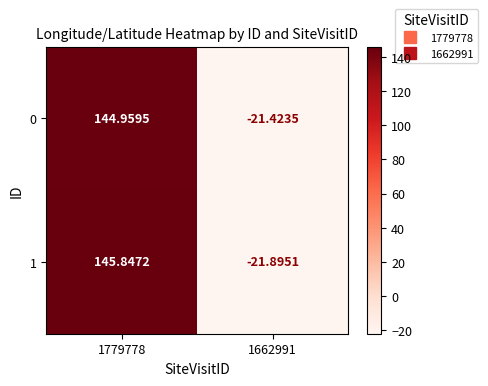

How many values in the 1 series are below 145?

1